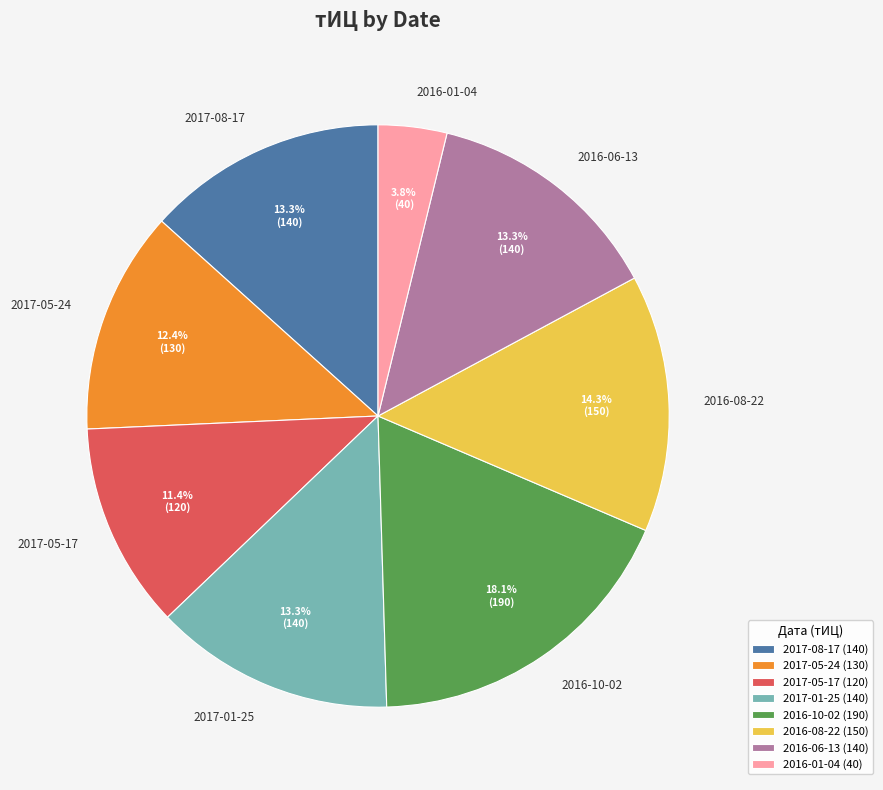

Count the number of slices in the pie.

8